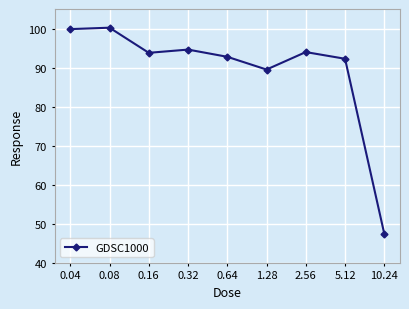

How many data points does each series have?

9